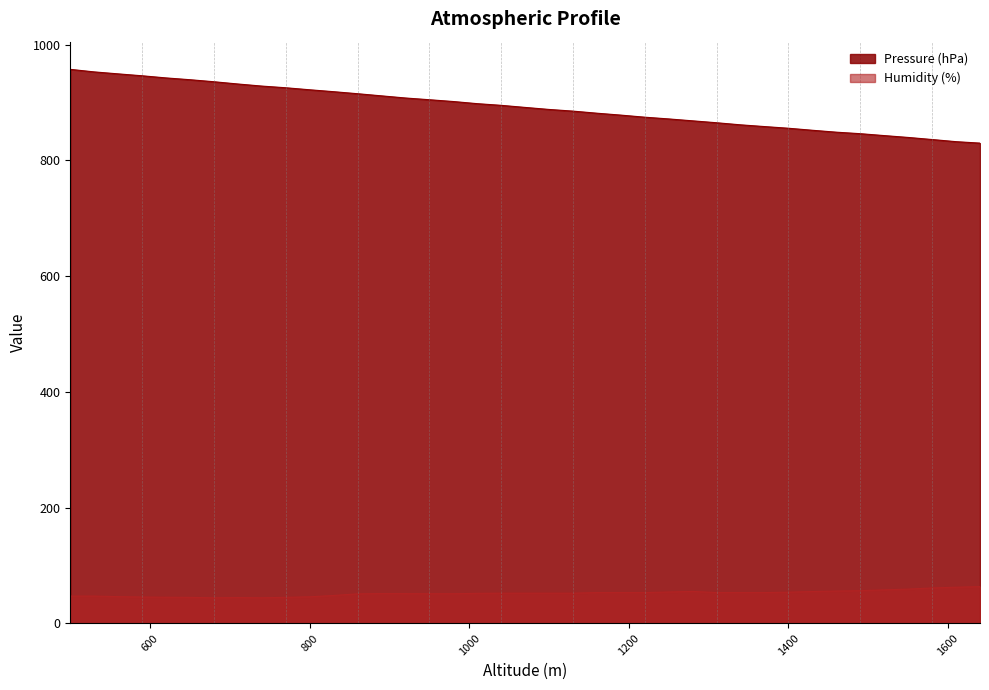

What is the sum of the Humidity (%) values at 1550 and 1430?

113.8